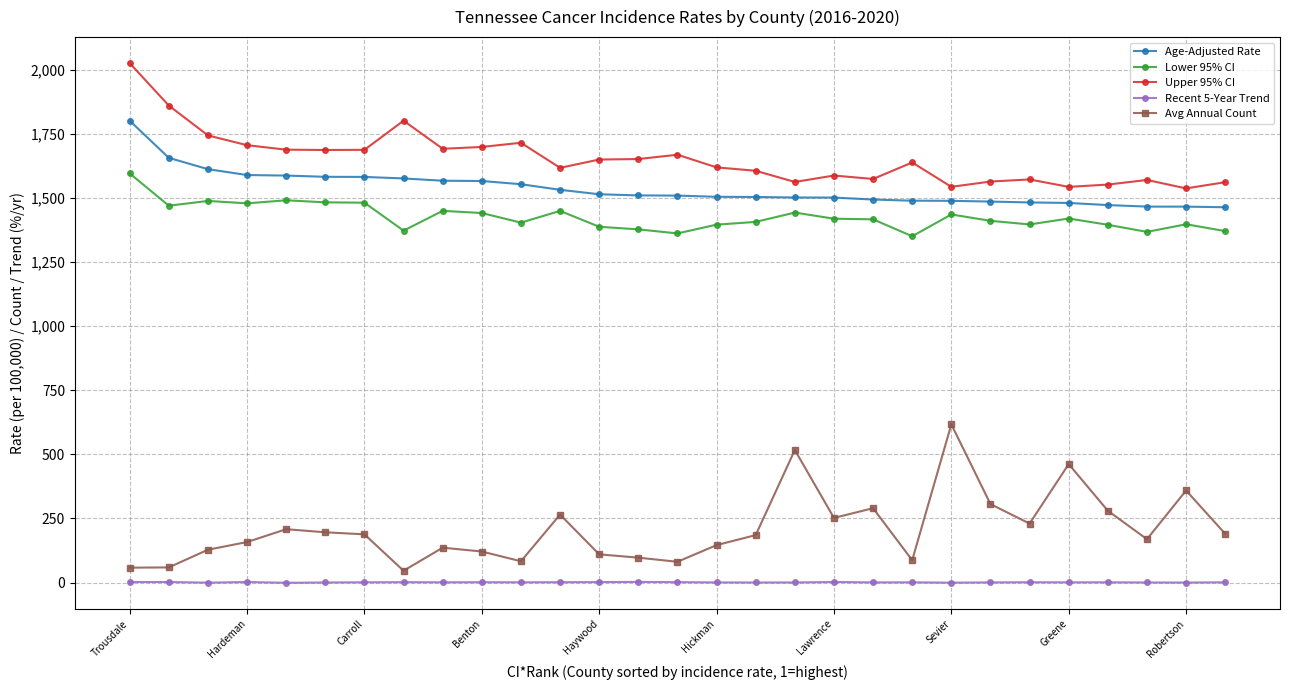

Rank the series by their maximum value, from lowest to highest.

Recent 5-Year Trend, Avg Annual Count, Lower 95% CI, Age-Adjusted Rate, Upper 95% CI